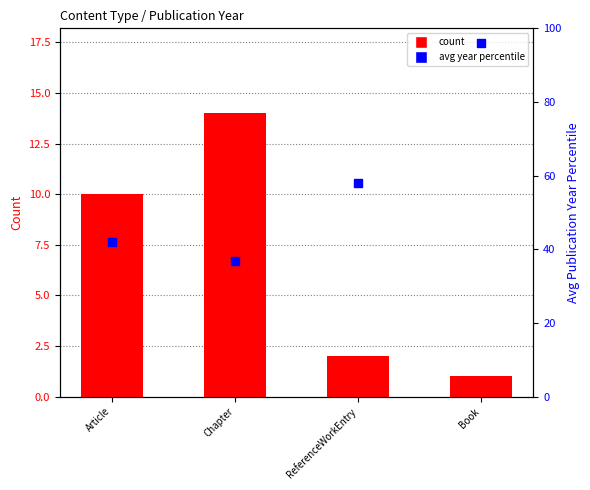

Which series reaches the minimum Y coordinate?

count